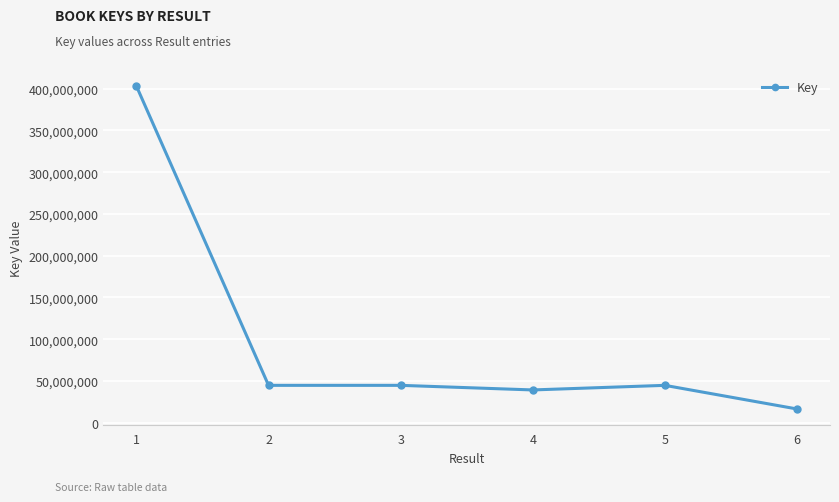

How many values are below 44717132?

3